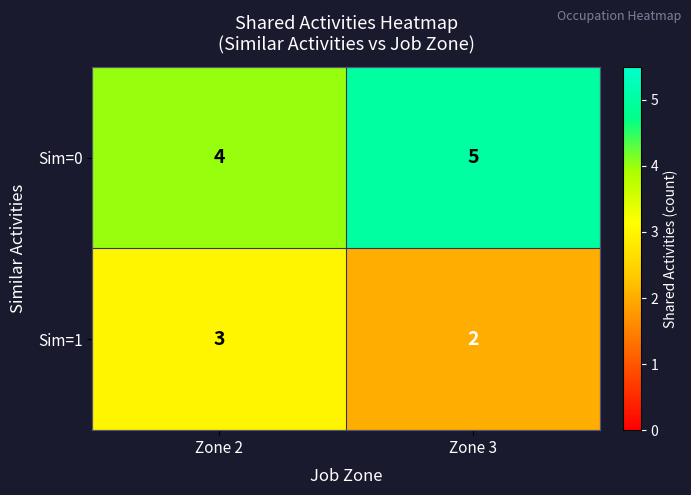

What is the maximum value for Sim=1?

3